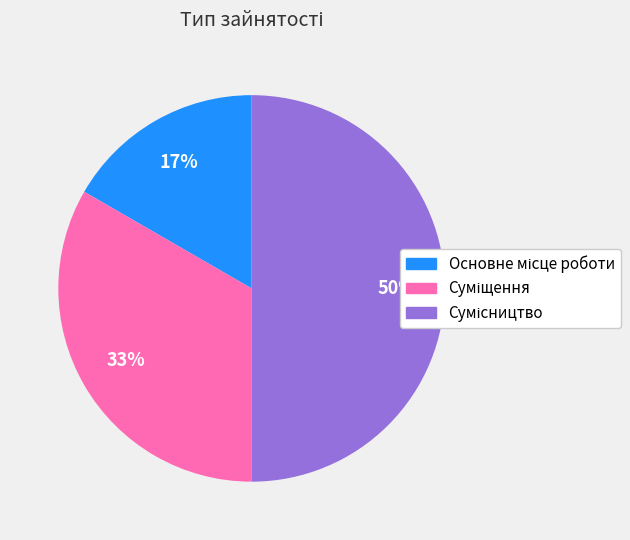

To the nearest percent, what is the average slice percentage?

33%